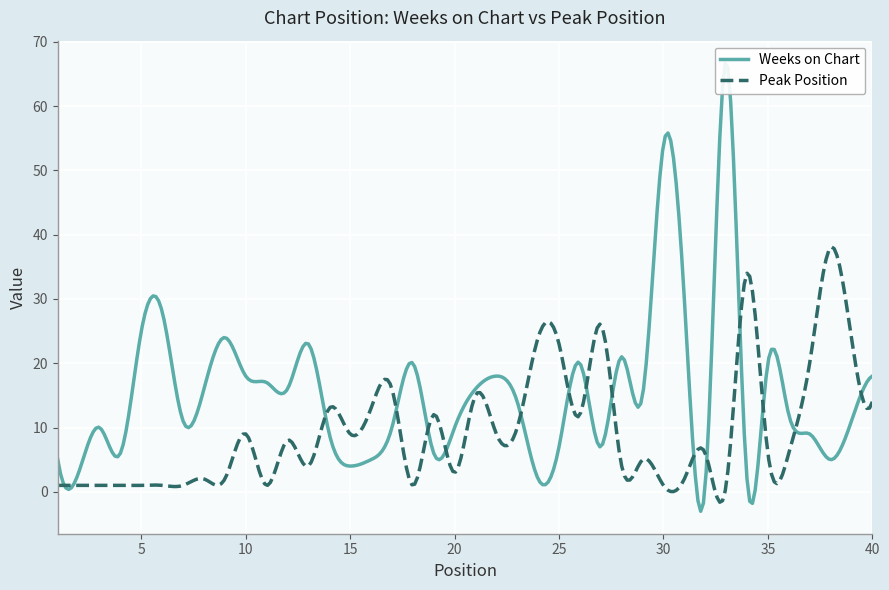

At which category does Weeks on Chart reach its first local valley?

2